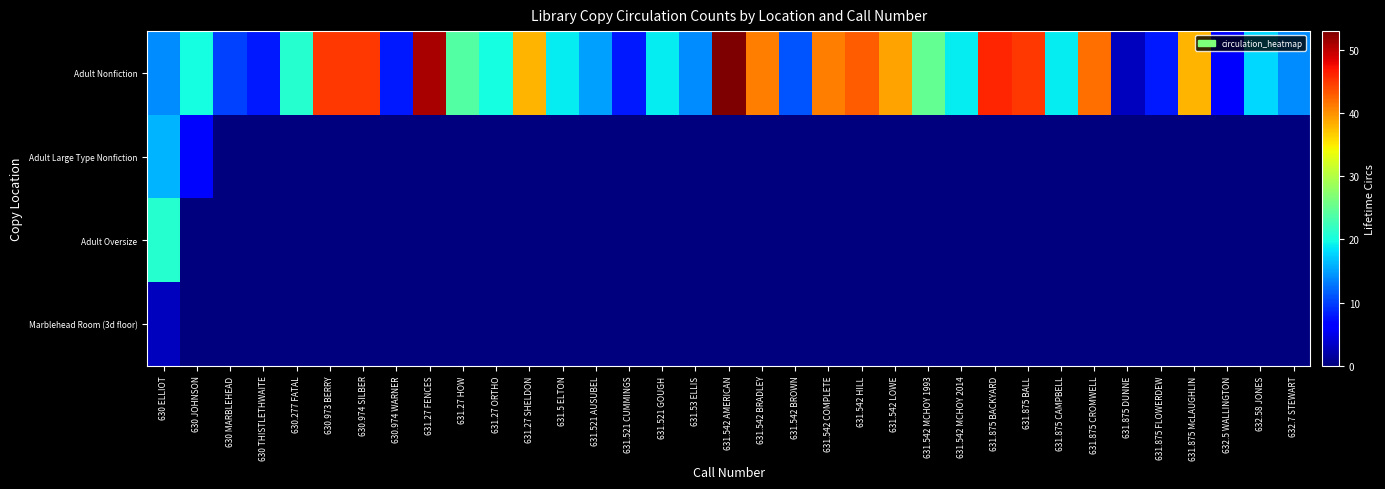

At 630 JOHNSON, list the series in order from smallest to largest.

Adult Oversize, Marblehead Room (3d floor), Adult Large Type Nonfiction, Adult Nonfiction